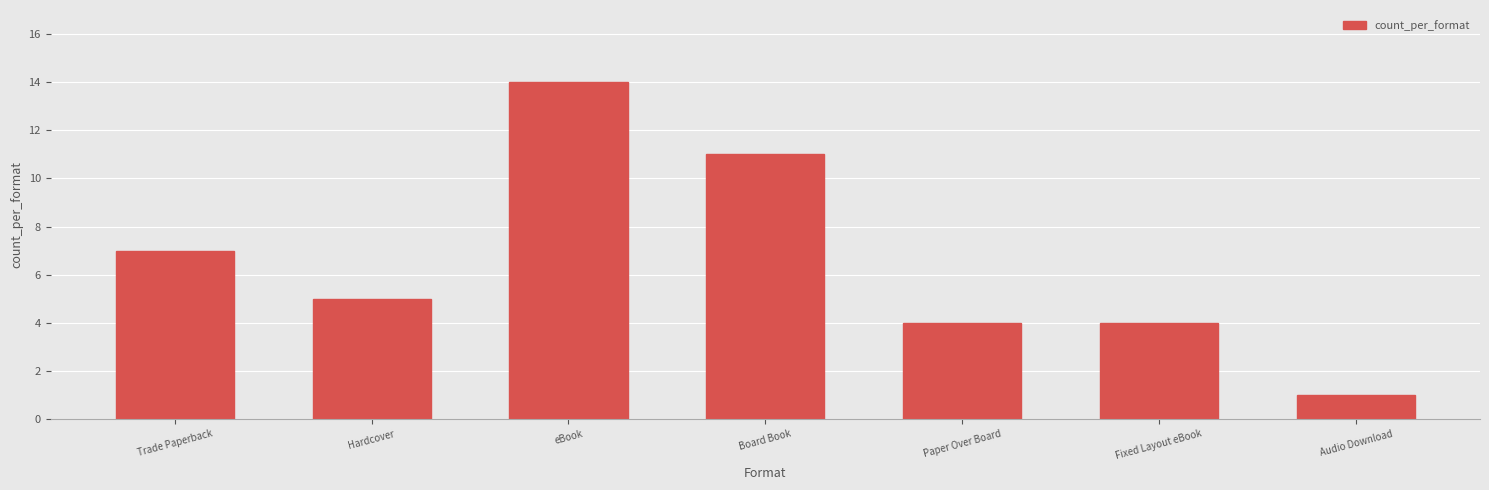

Reading right to left, extract all data points from this chart.

Audio Download=1	Fixed Layout eBook=4	Paper Over Board=4	Board Book=11	eBook=14	Hardcover=5	Trade Paperback=7